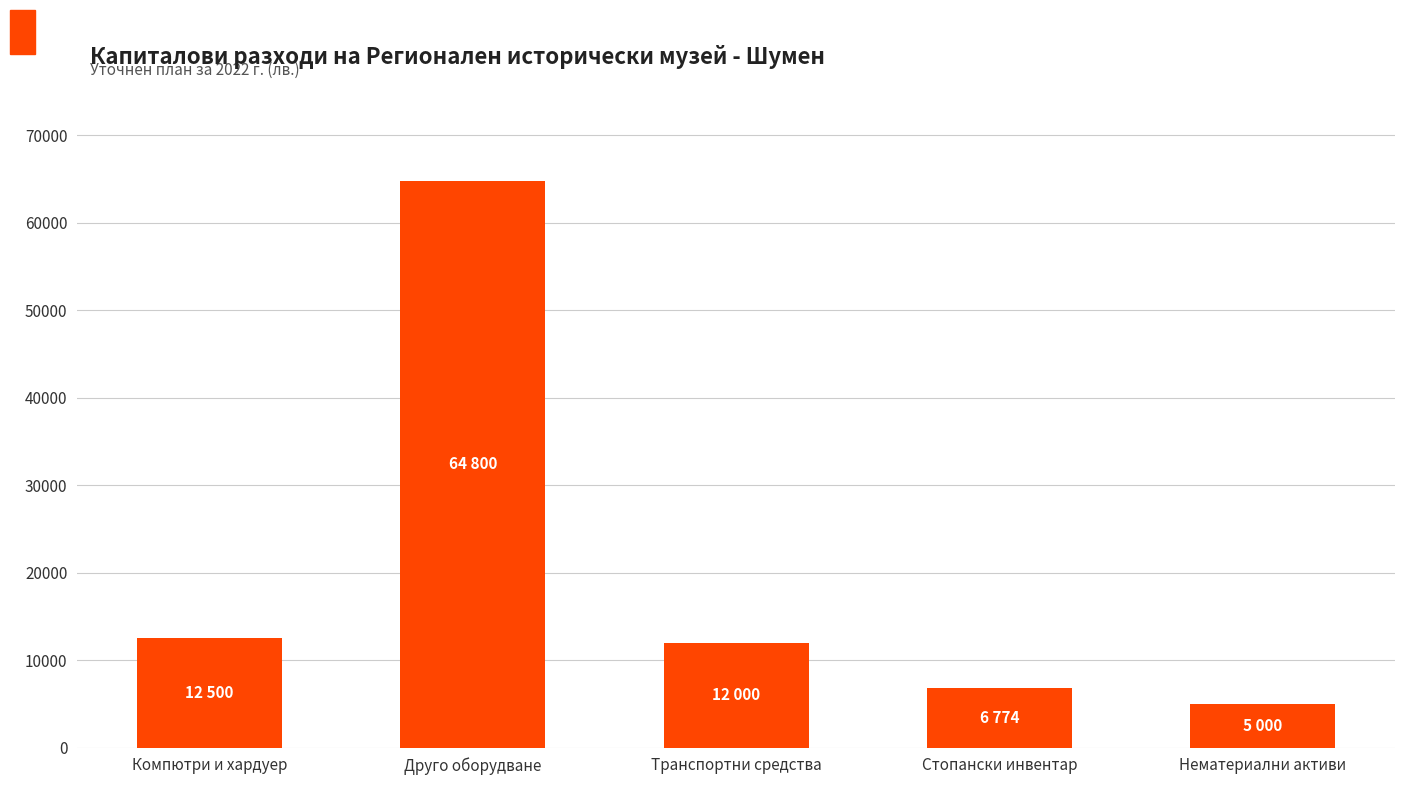

At which category does the chart reach its peak across all series?

Друго оборудване